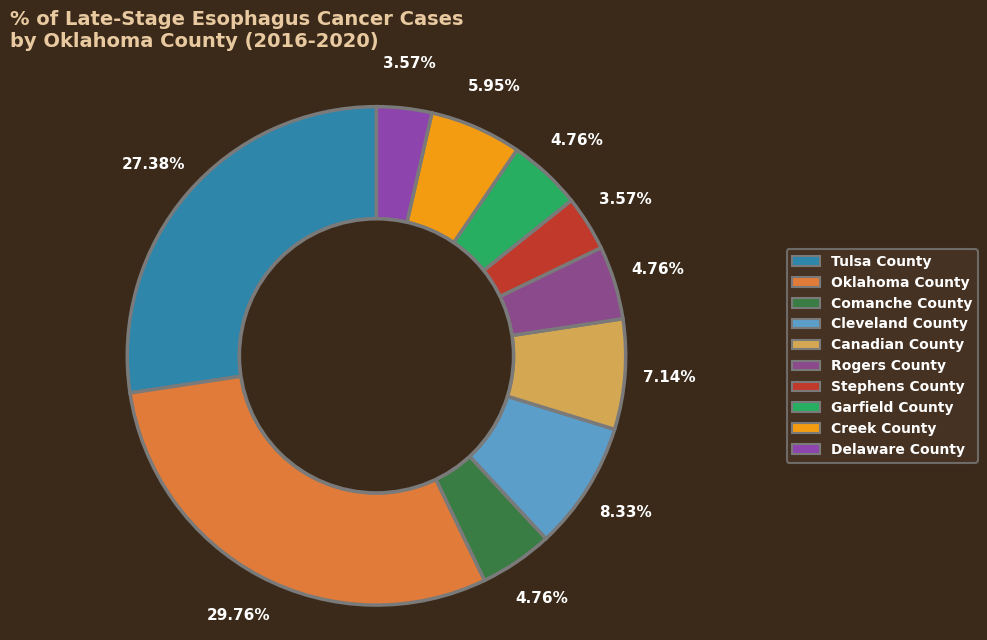

True or false: Comanche County accounts for 17% of the total.

False